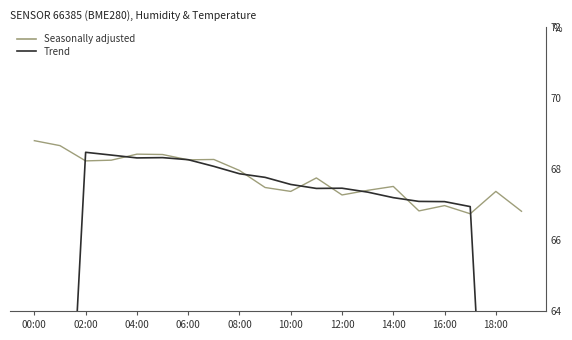

The Seasonally adjusted series shows 28.9 at 18:00. True or false?

False